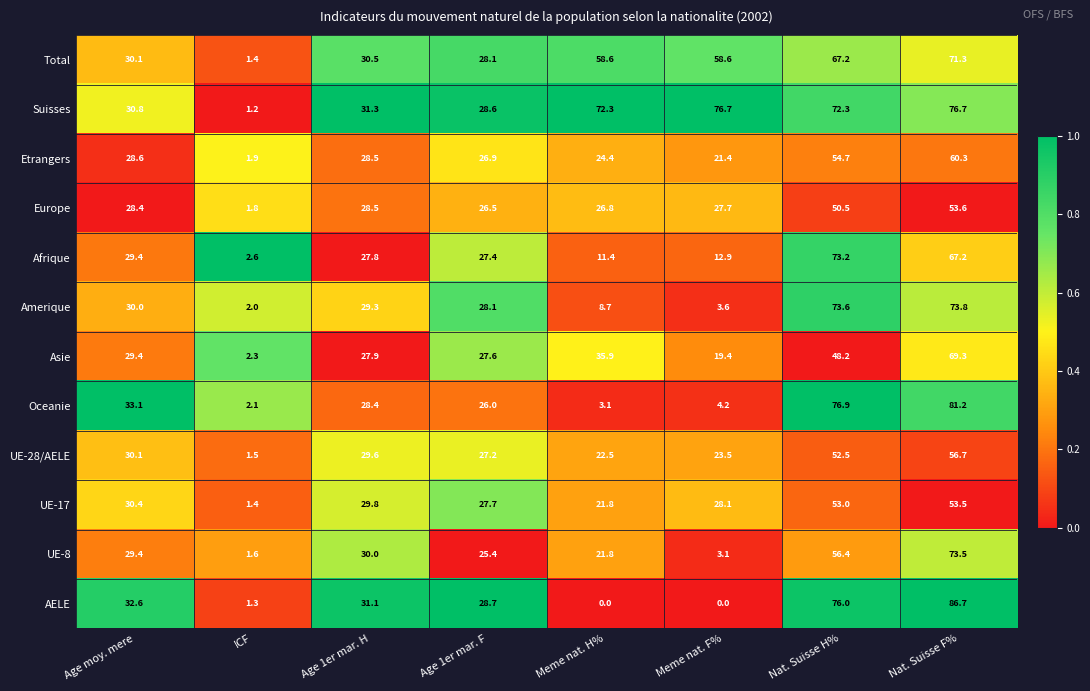

Is it true that Etrangers equals 46.3 at Age 1er mar. F?

False